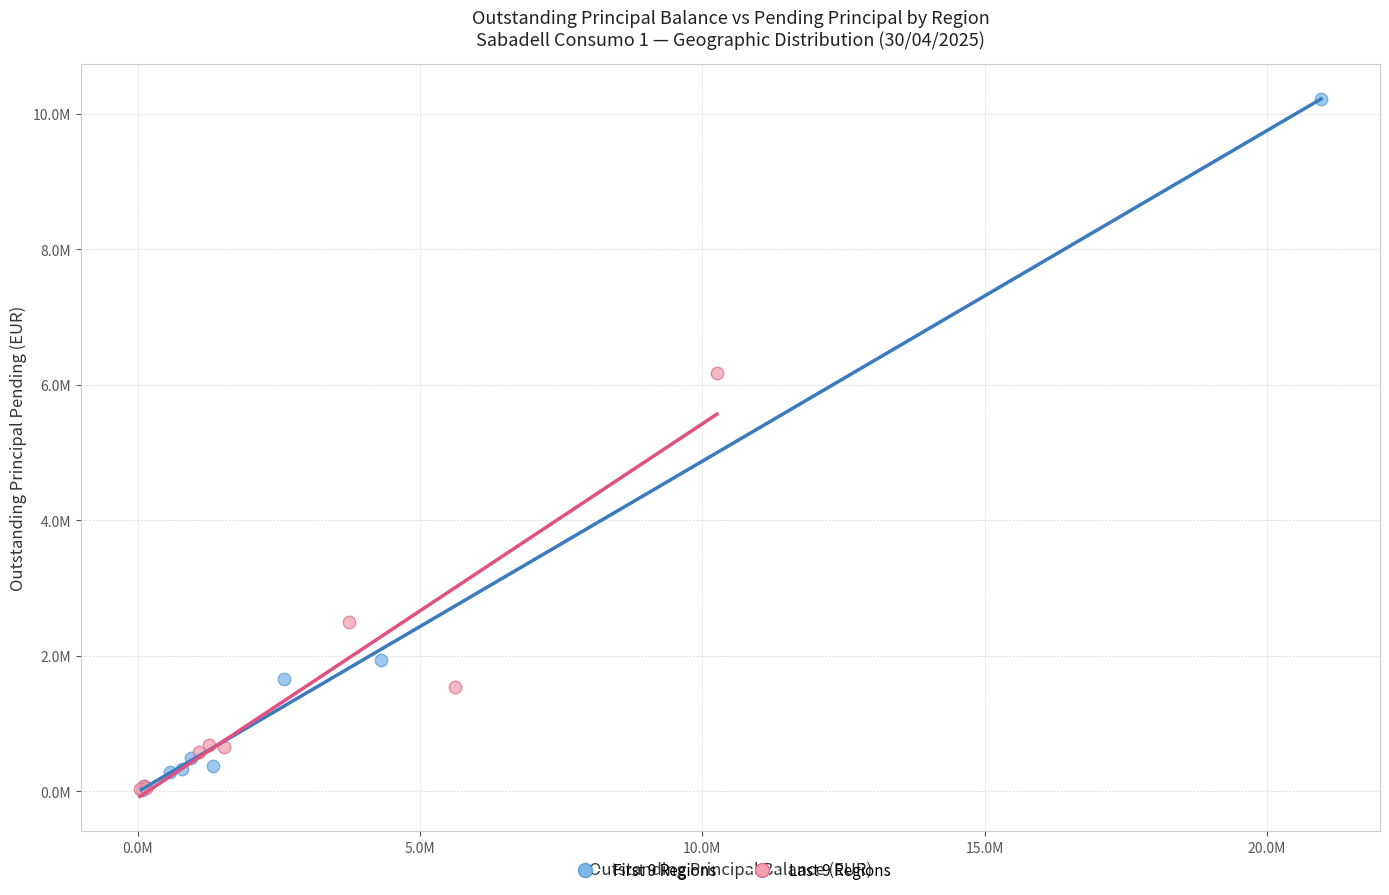

What are all the series names shown in the legend?

First 9 Regions, Last 9 Regions